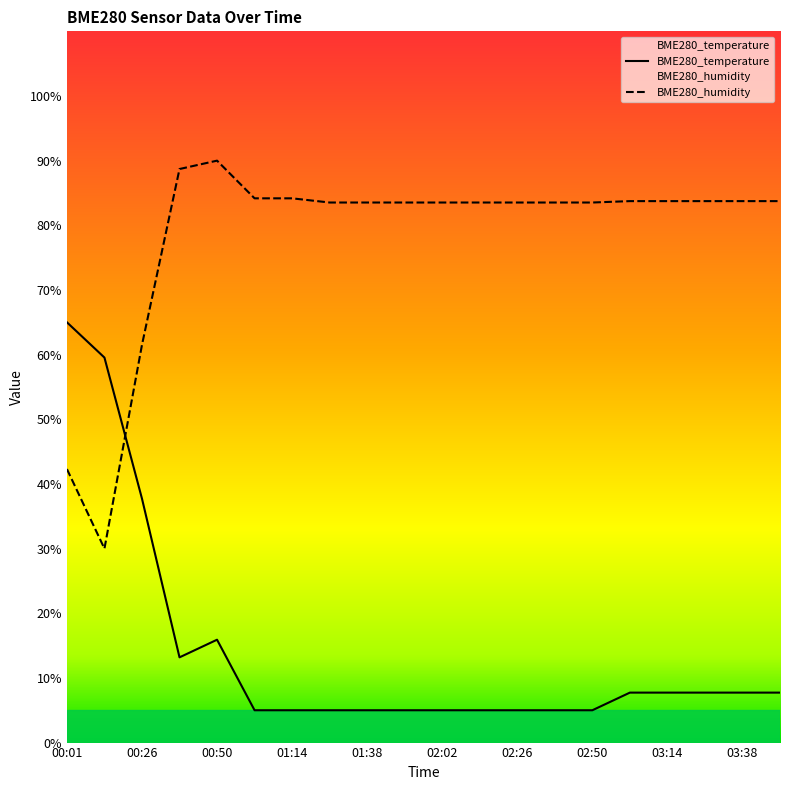

What is the sum of the BME280_temperature values at 02:14 and 00:14?

64.5